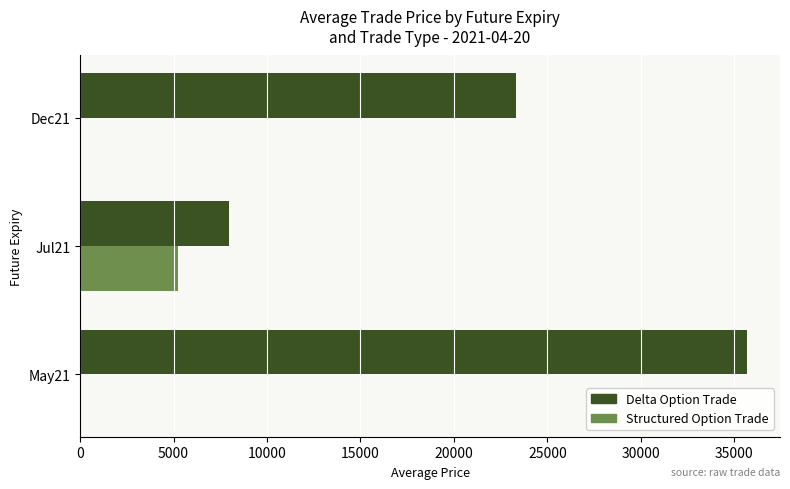

What is the average value of the Structured Option Trade series?

1748.5